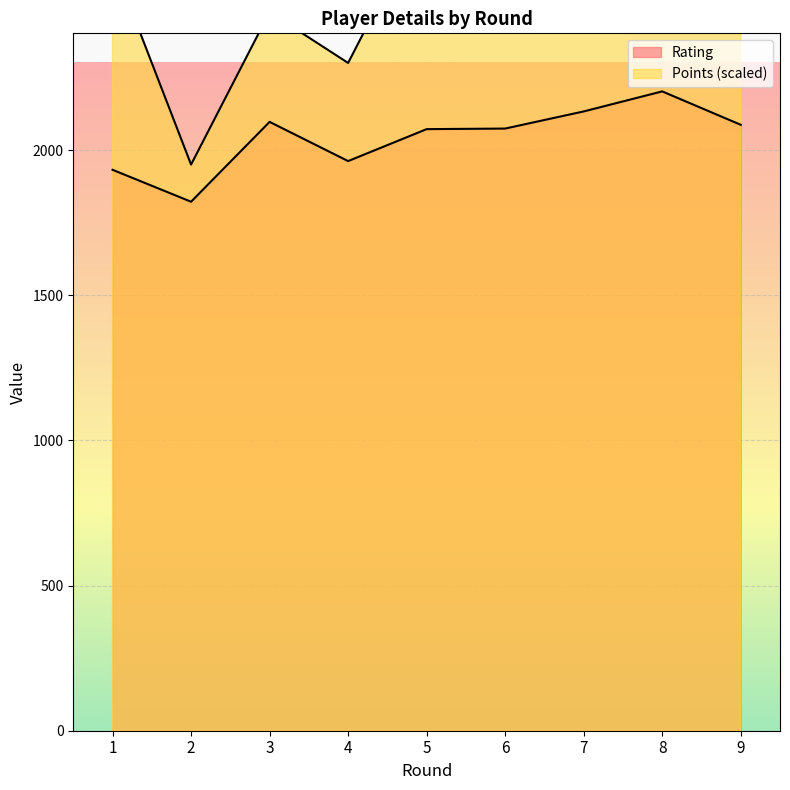

Rank the series at 1 from lowest to highest value.

Rating, Points